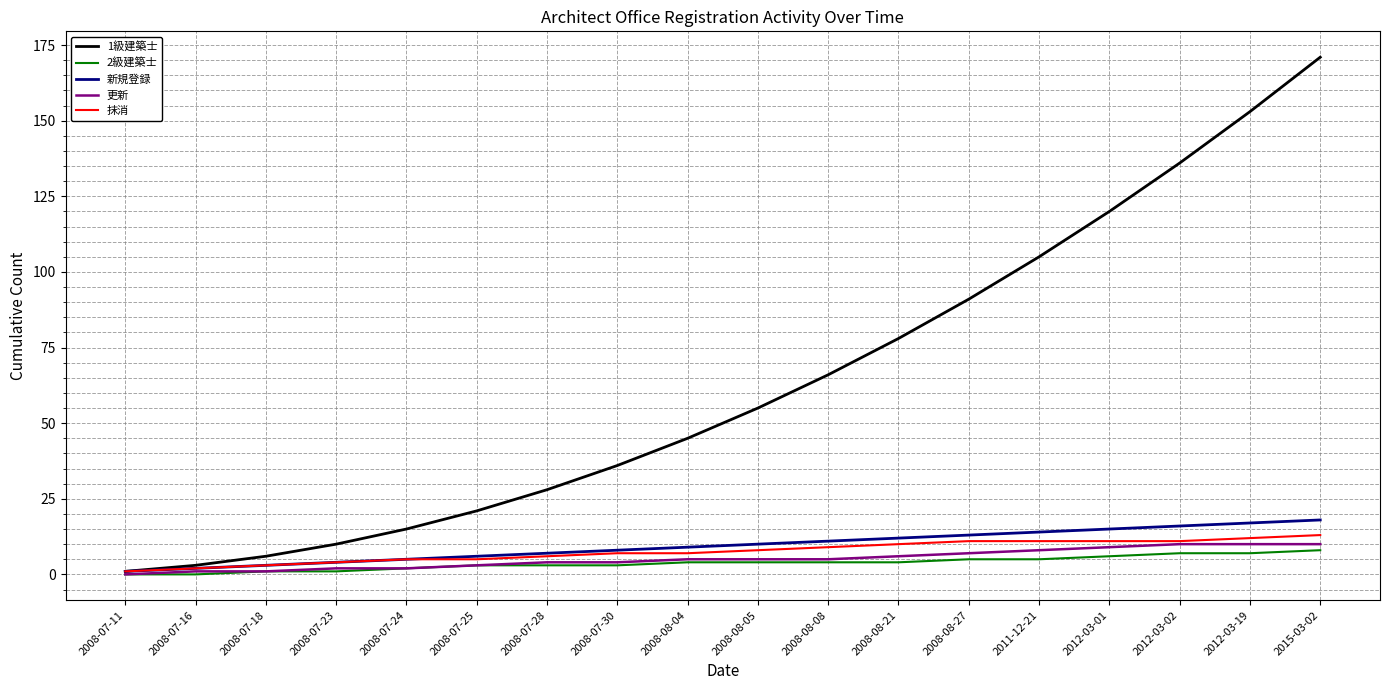

List the series in order of their peak value, highest first.

1級建築士, 新規登録, 抹消, 更新, 2級建築士